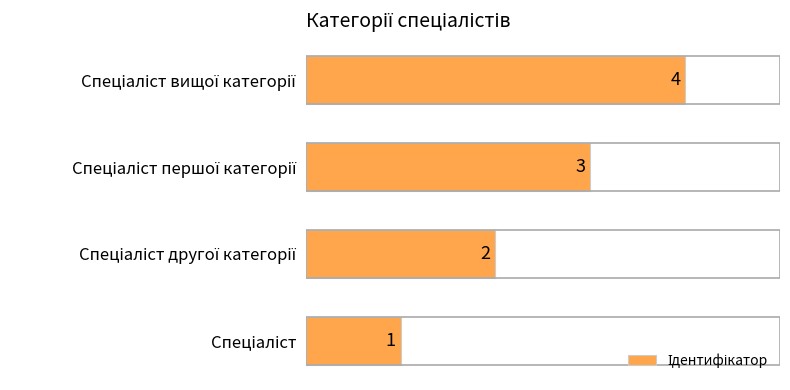

What is the sum of all values?

10